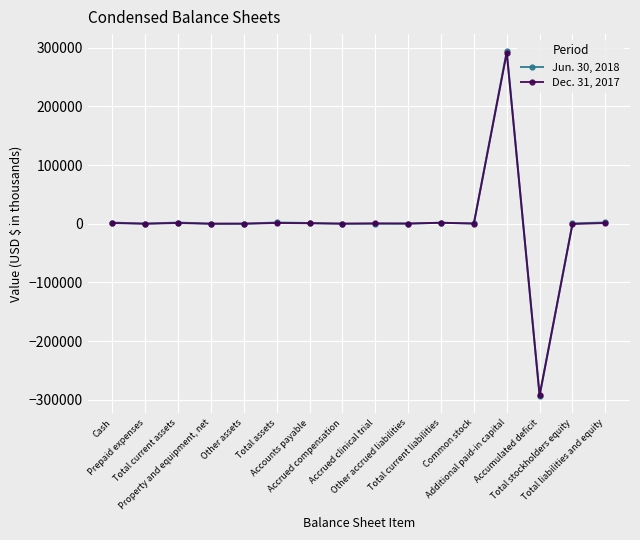

Which series has the largest range (max minus min)?

Jun. 30, 2018